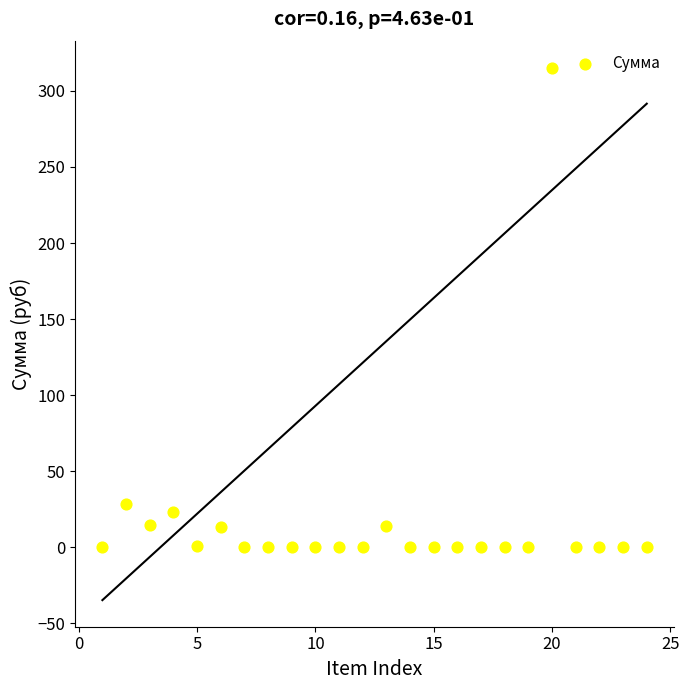

What Y value in the scatter plot is closest to 157?

28.6